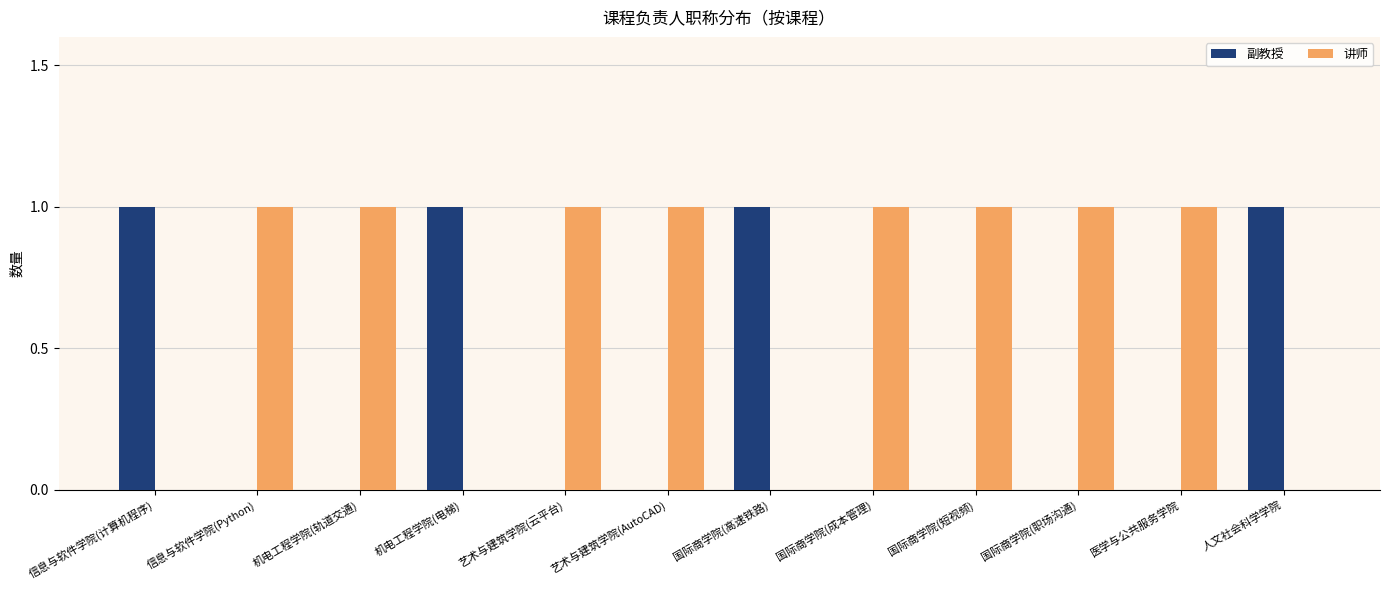

Is it true that 副教授 equals 0 at 艺术与建筑学院(AutoCAD)?

True